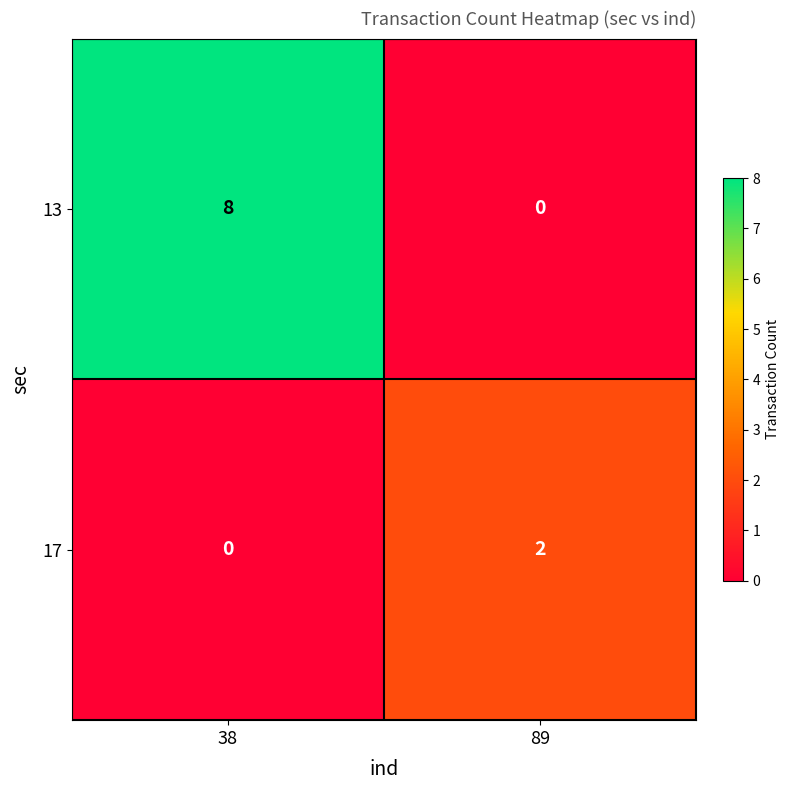

Is it true that 17 equals 0 at 38?

True